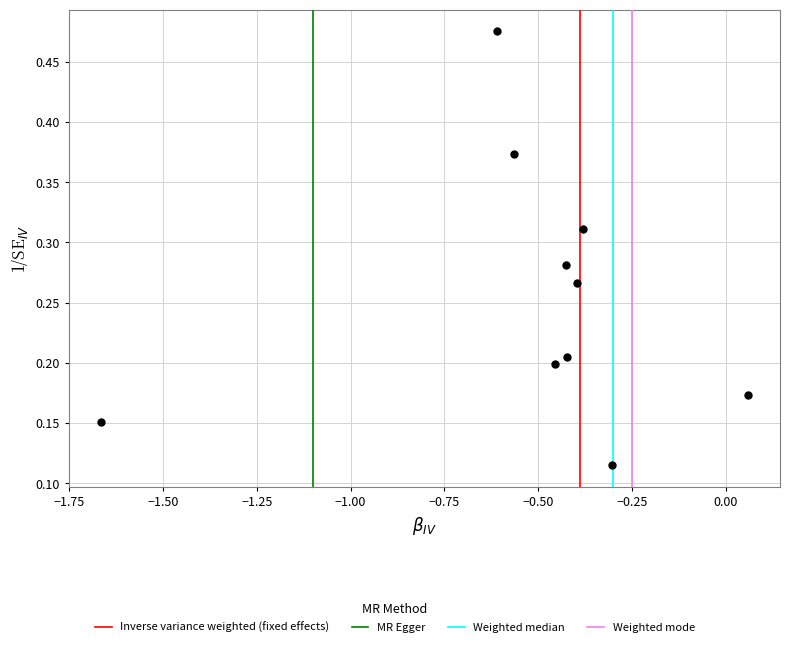

What is the range of X values (max minus min)?

1.7